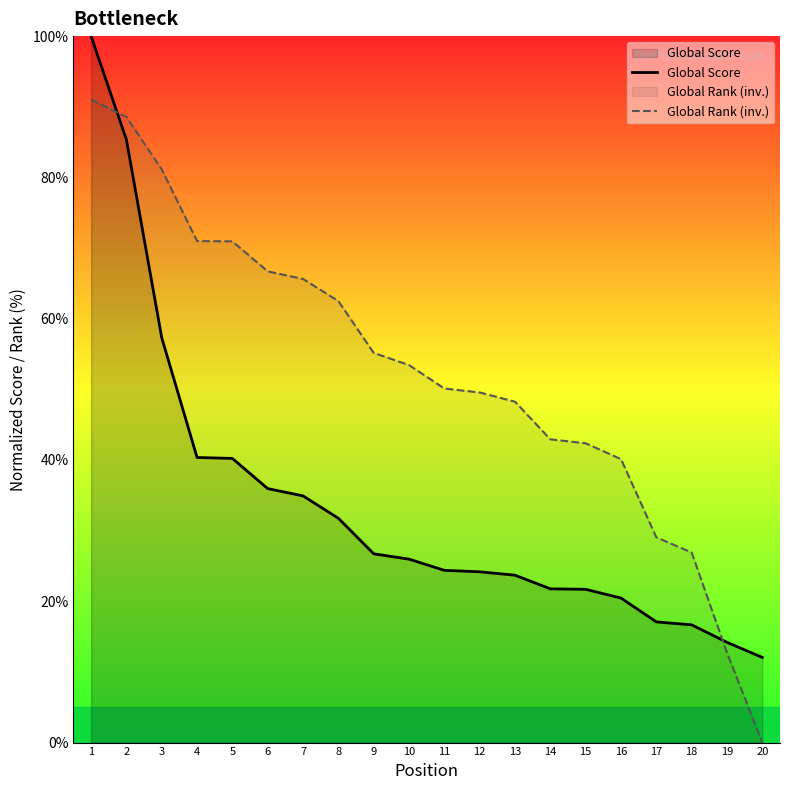

What is the average value of the Global Score series?

33.7